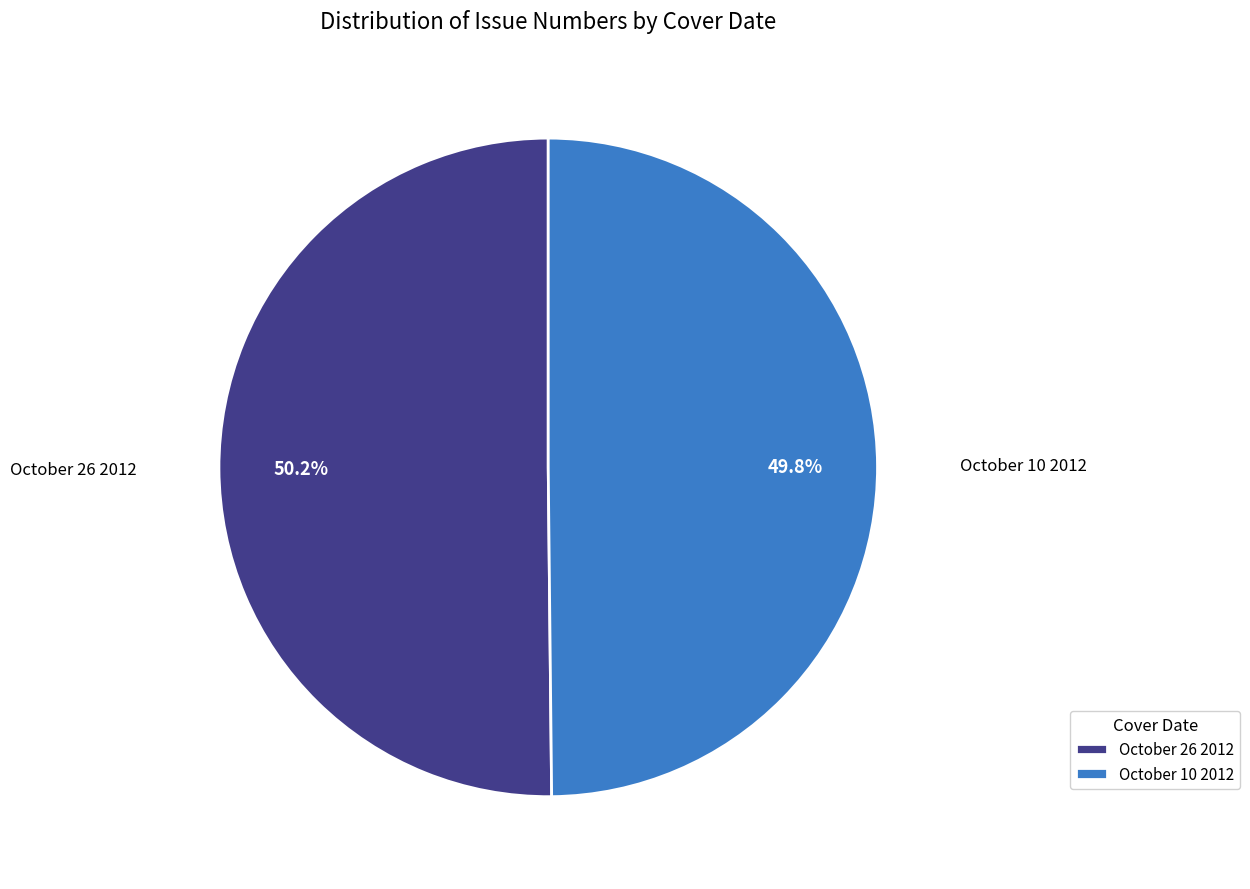

To the nearest percent, what portion does October 26 2012 represent?

50%